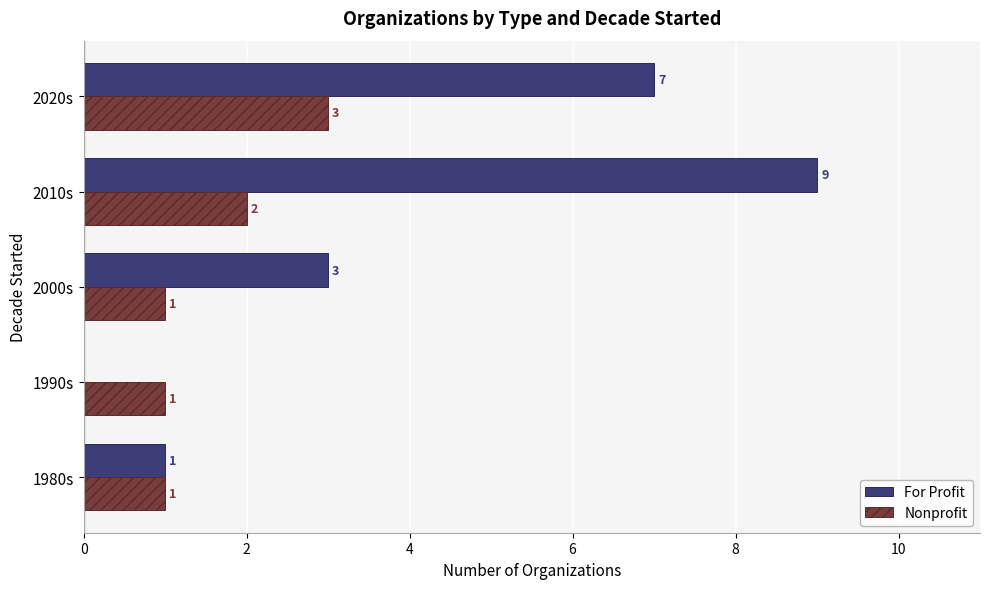

What is the sum of the Nonprofit values at 1980s and 2020s?

4